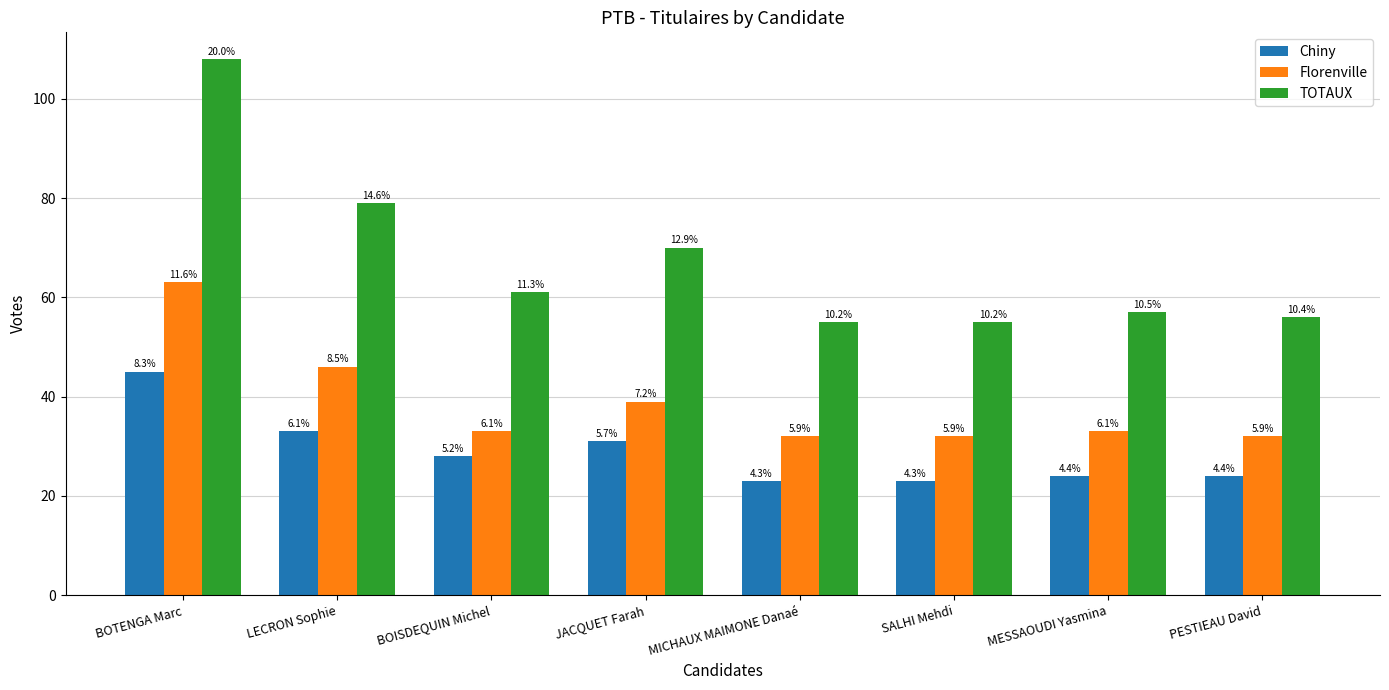

What is the difference between the highest and lowest values at BOISDEQUIN Michel?

33